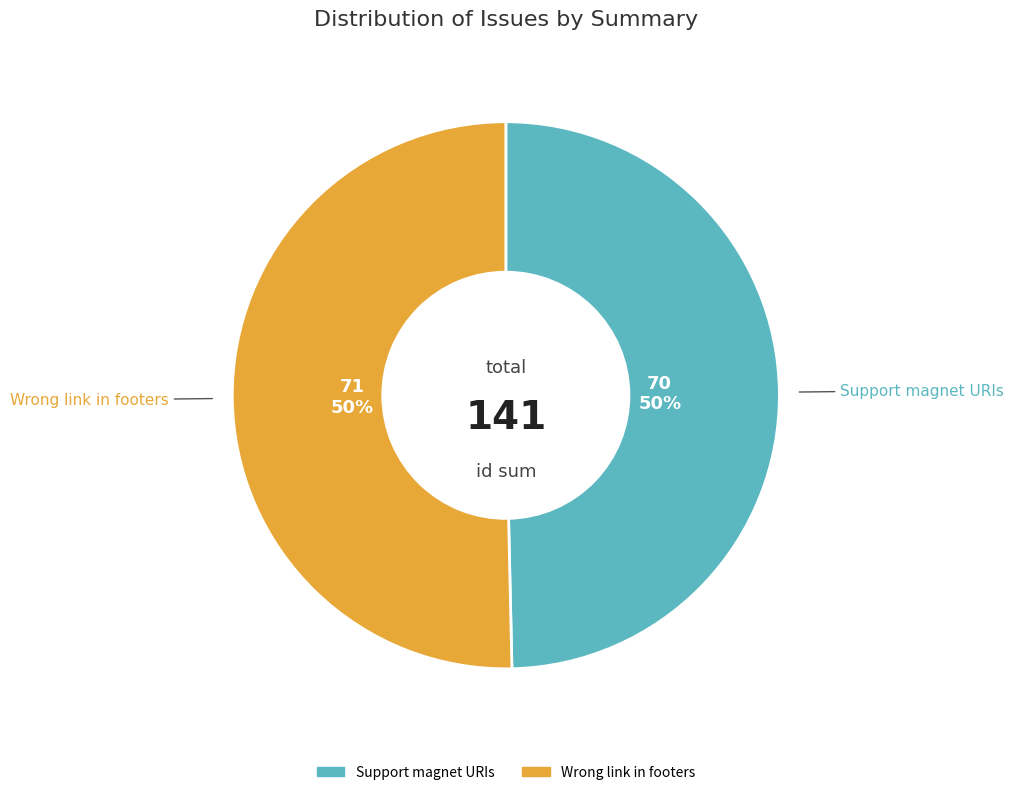

What is the ratio of the value at Wrong link in footers to the value at Support magnet URIs?

1.0